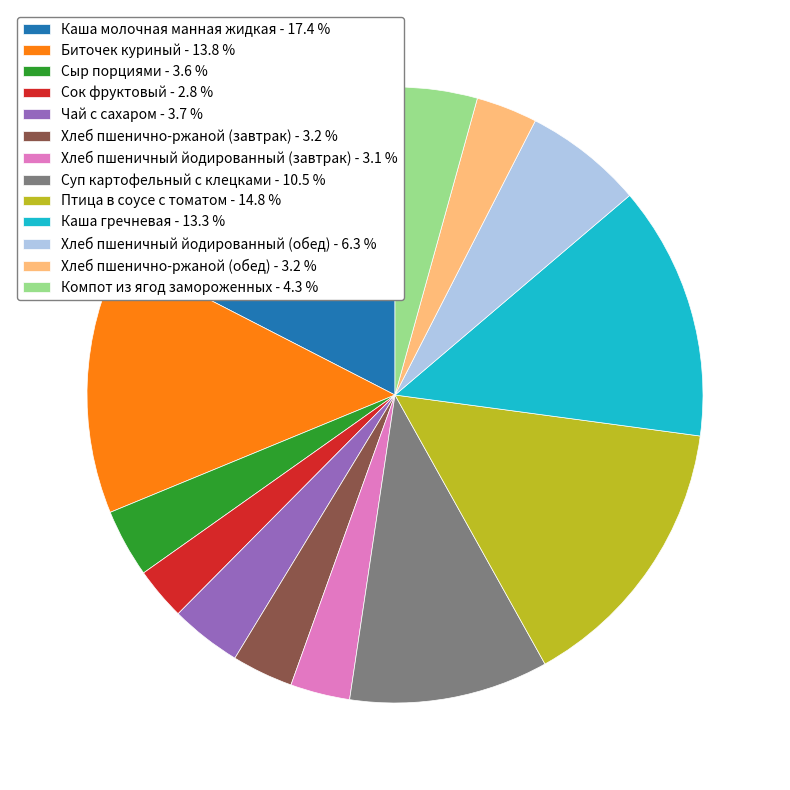

Which has a higher value, Хлеб пшенично-ржаной (завтрак) - 3.2 % or Каша молочная манная жидкая - 17.4 %?

Каша молочная манная жидкая - 17.4 %